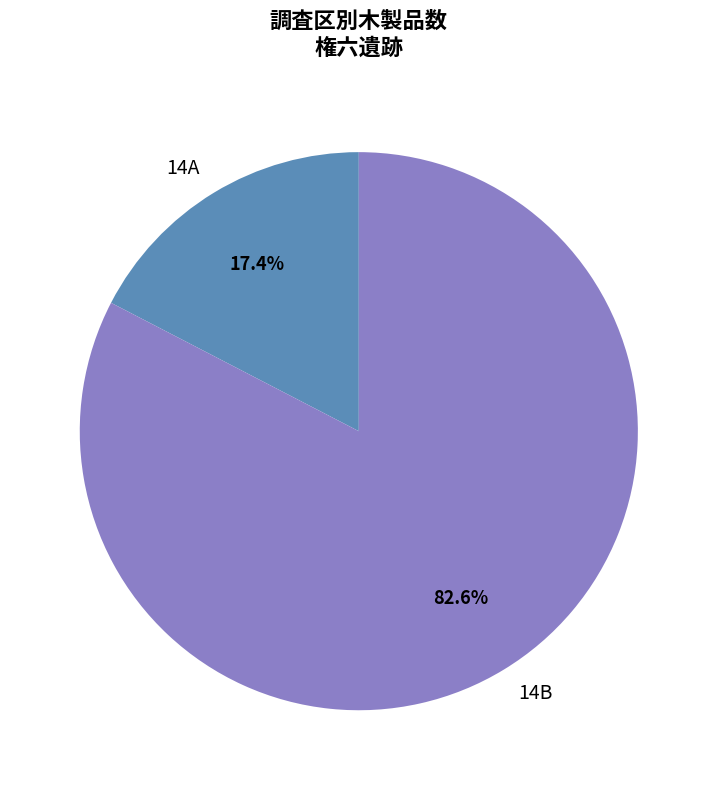

To the nearest percent, what percentage of the pie is 14B?

83%